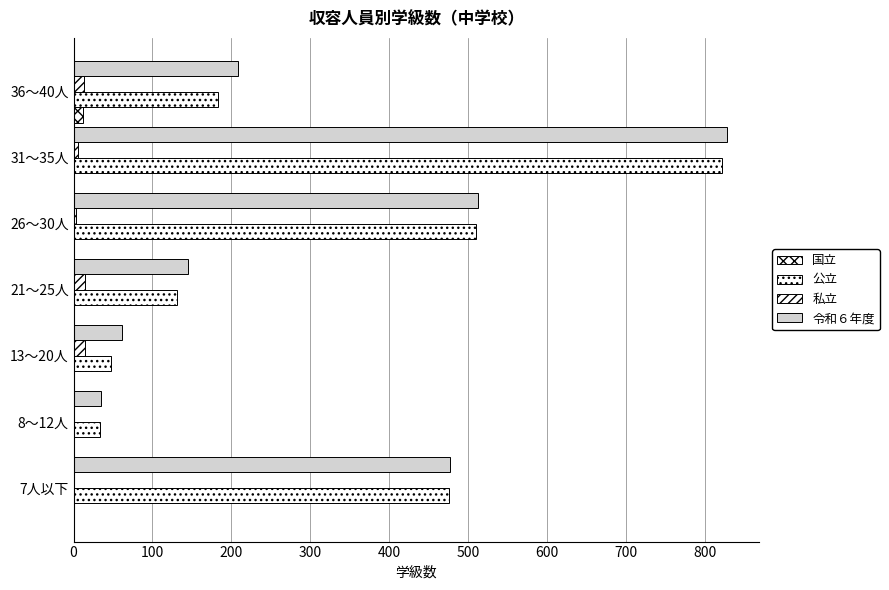

How many values in the 国立 series exceed 0?

1